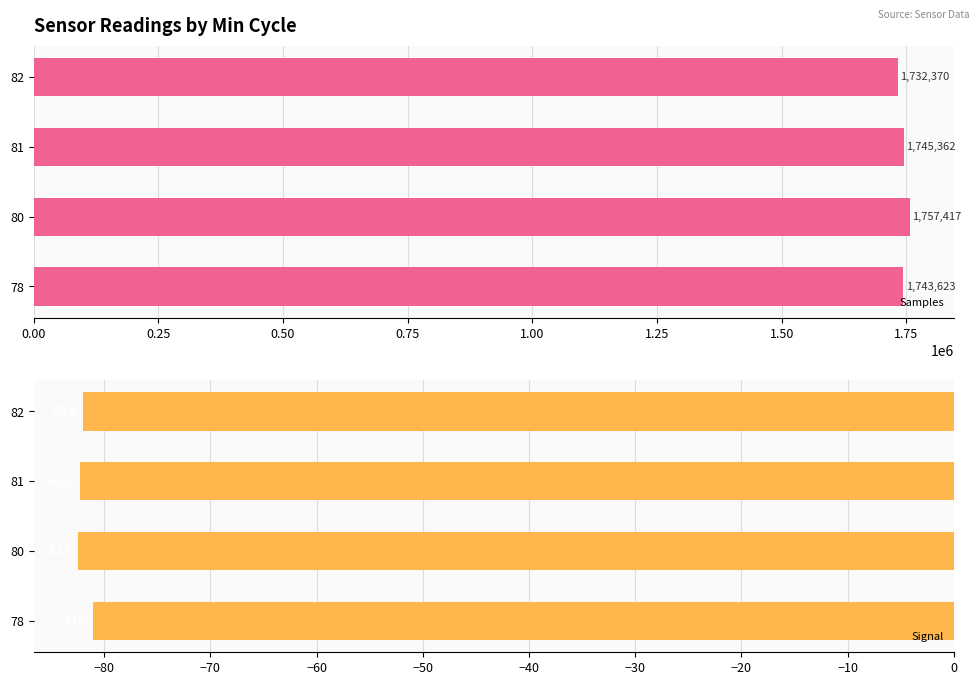

Reading left to right, extract all data points from this chart.

Samples: 1743623.0	1757417.0	1745362.0	1732369.7
Signal: -81.0	-82.5	-82.2	-82.0